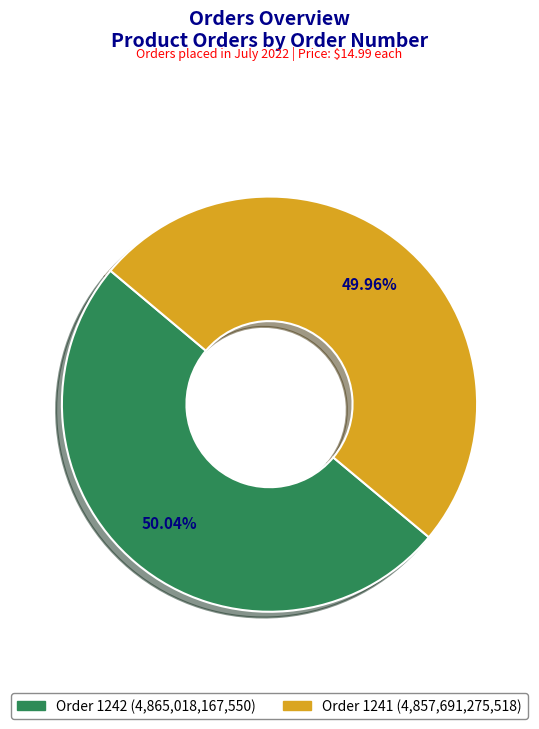

To the nearest percent, what is the combined percentage of Order 1241 and Order 1242?

100%